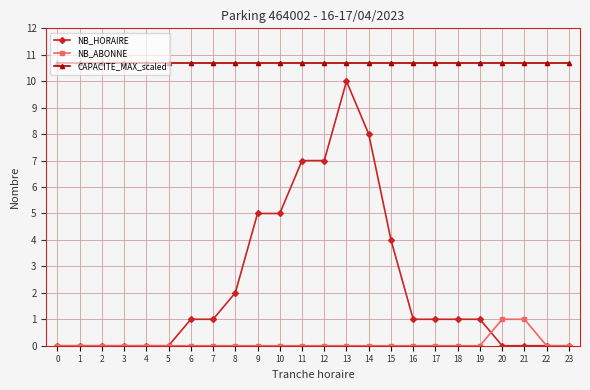

True or false: CAPACITE_MAX_scaled and NB_ABONNE intersect in this chart.

False